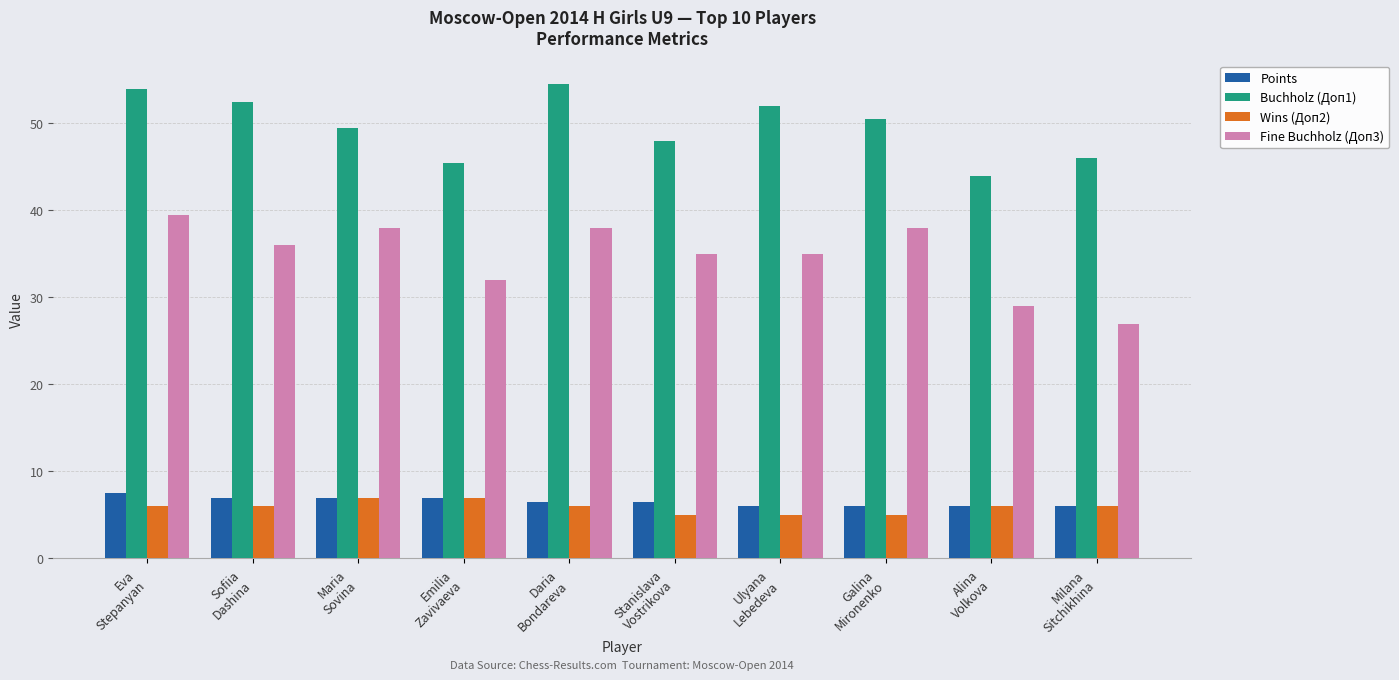

At which category does the chart reach its peak across all series?

Daria
Bondareva